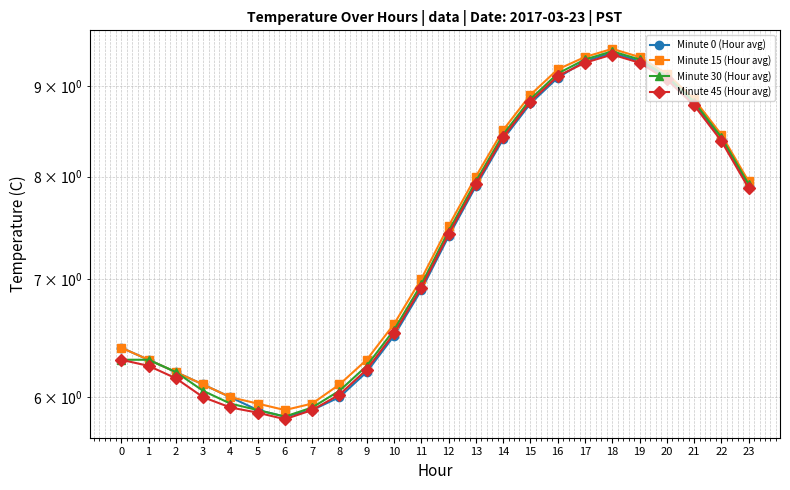

Which has a higher value, 20 or 11?

20